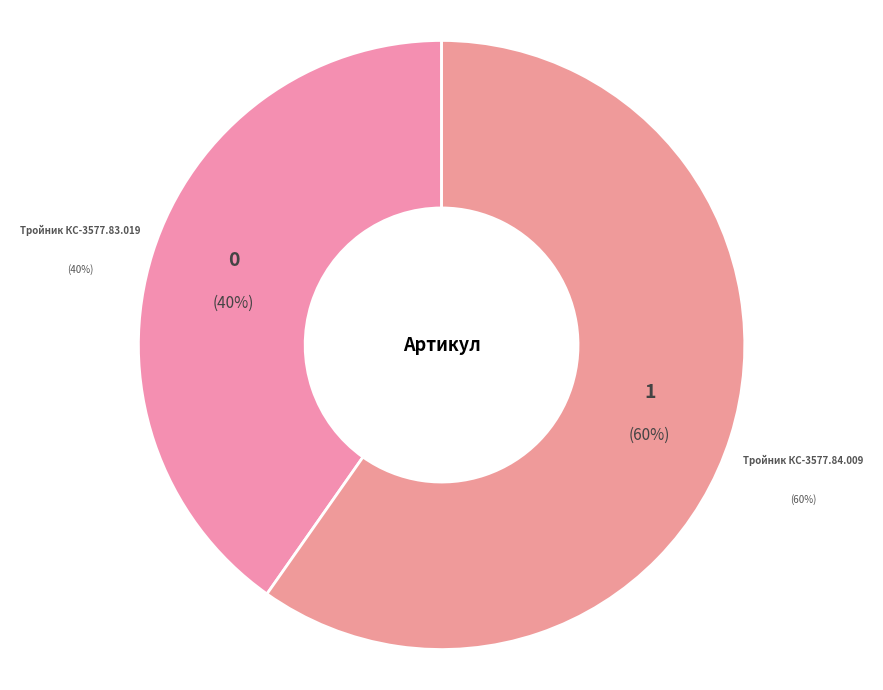

Count the number of slices in the pie.

2